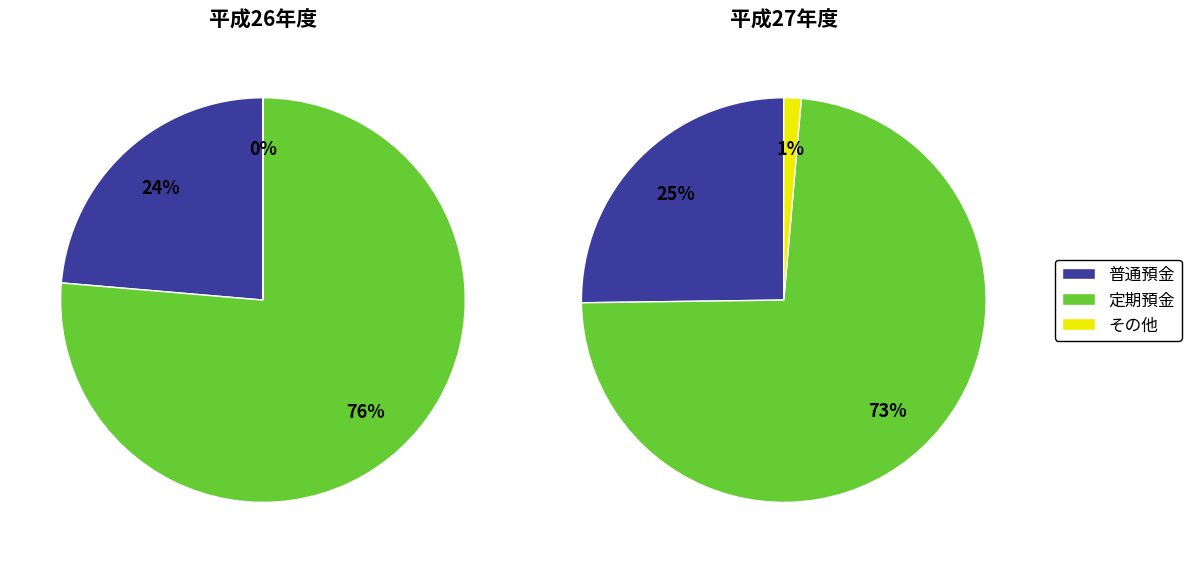

Count the number of slices in the pie.

5